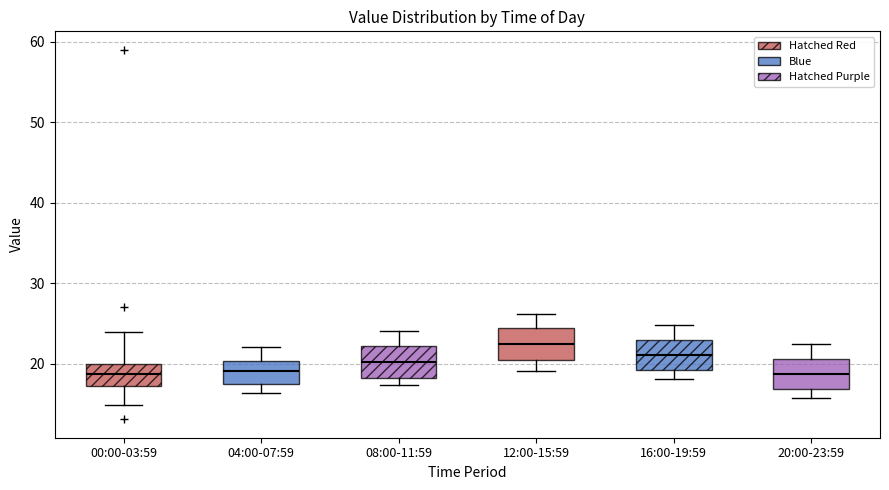

Where does the median line of the box for 08:00-11:59 sit on the y-axis? The values are not printed on the chart, so give them approximately, as read against the axis.

20